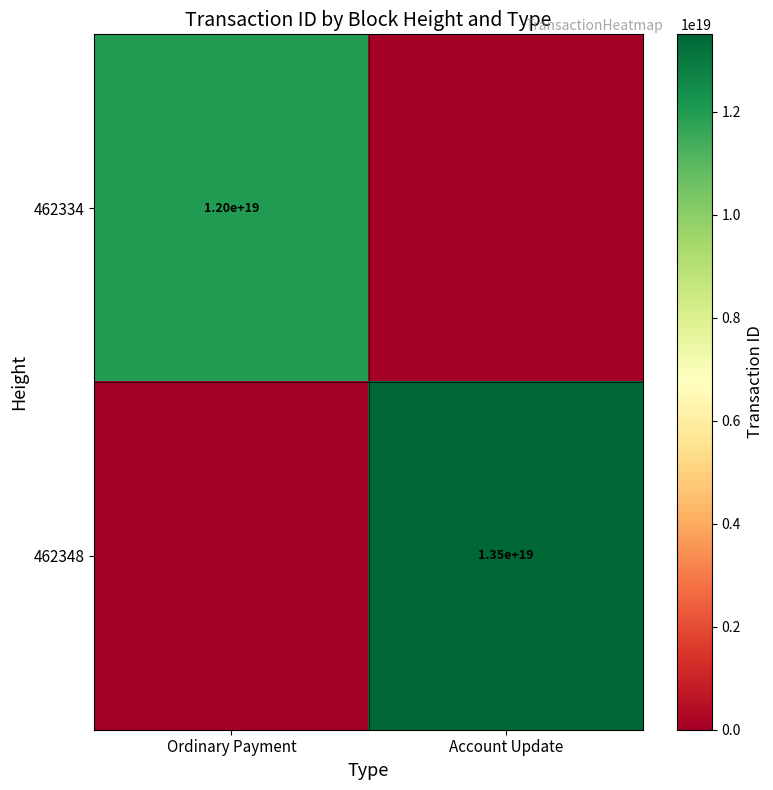

Is the value of 462348 at Account Update greater than the value of 462334 at Ordinary Payment?

Yes